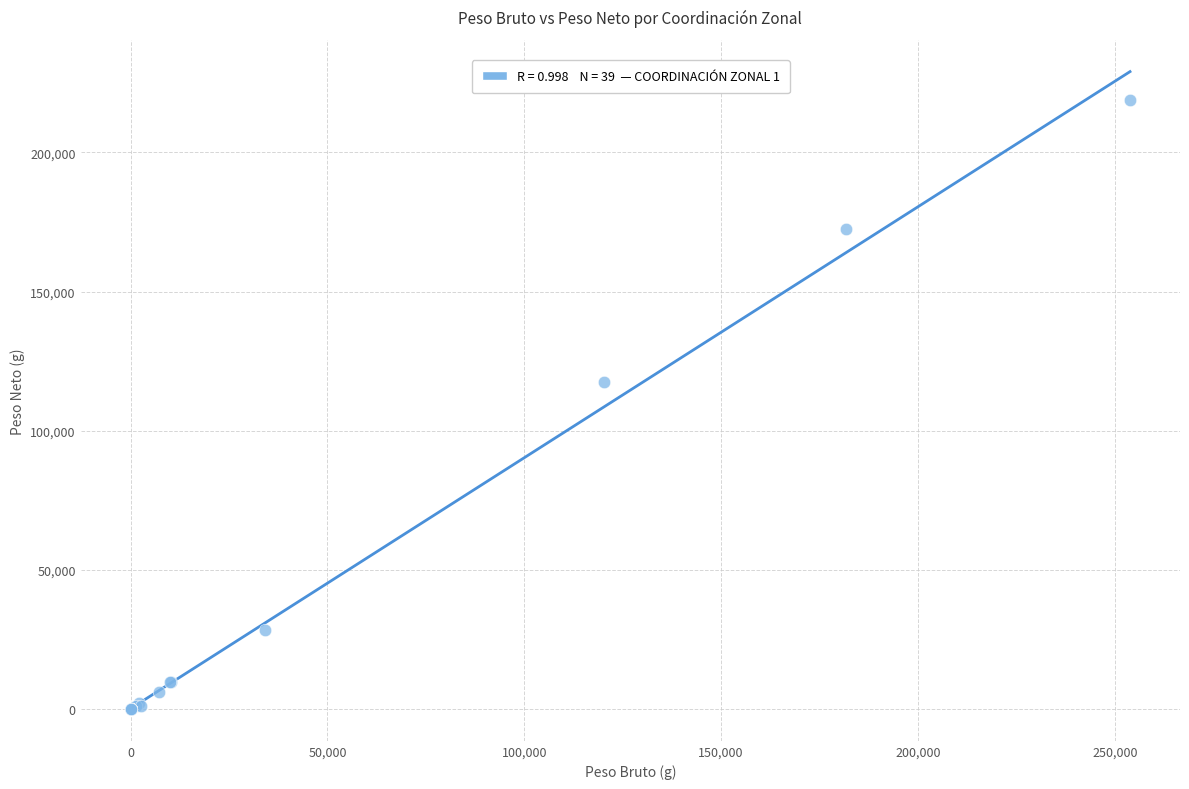

What Y value in the scatter plot is closest to 109498?

117579.0